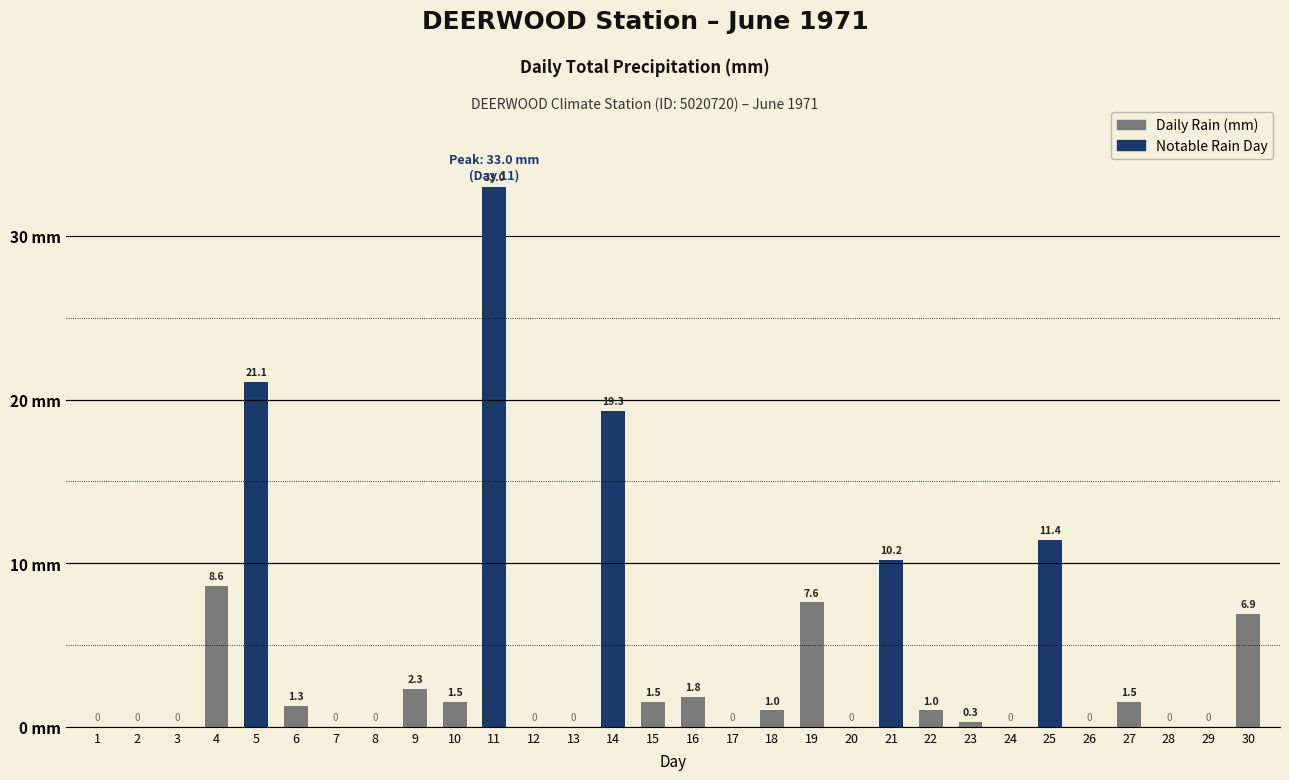

What is the highest value of the Total Rain (mm) series?

33.0